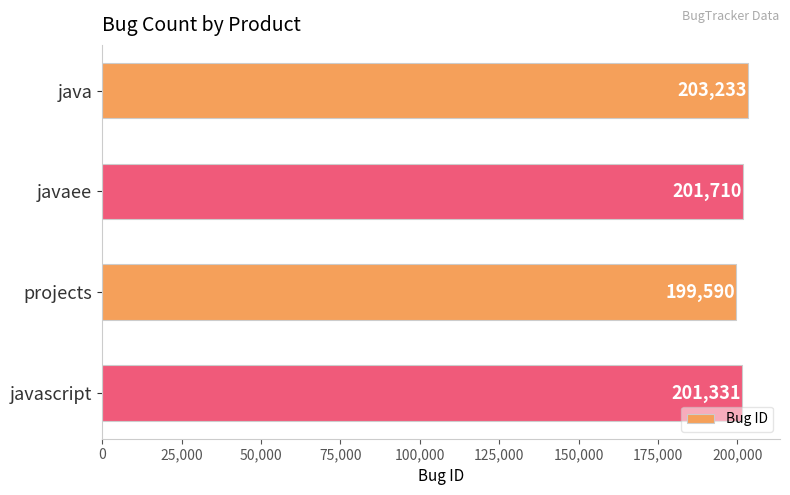

What is the difference between the values at java and projects?

3643